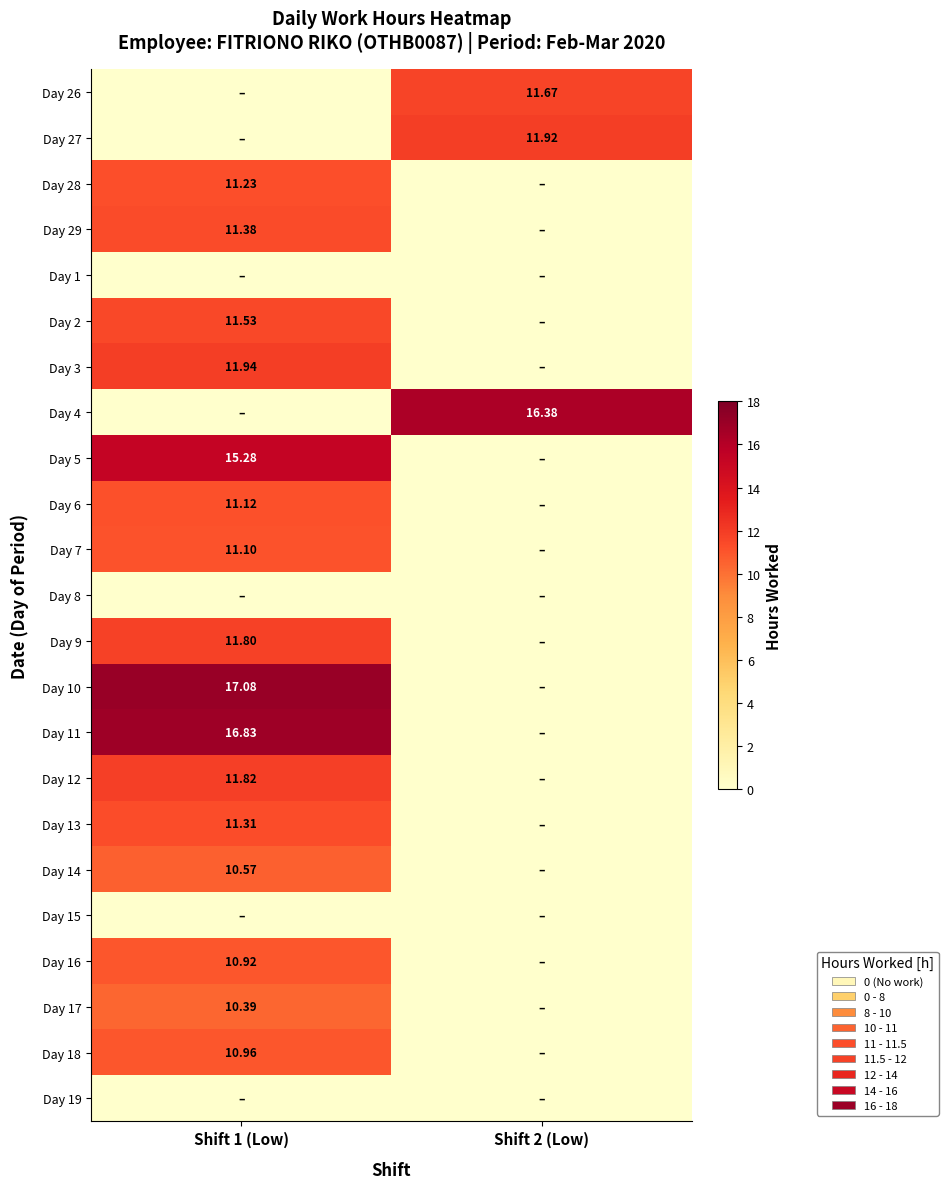

What is the average value of the Day 27 series?

6.0